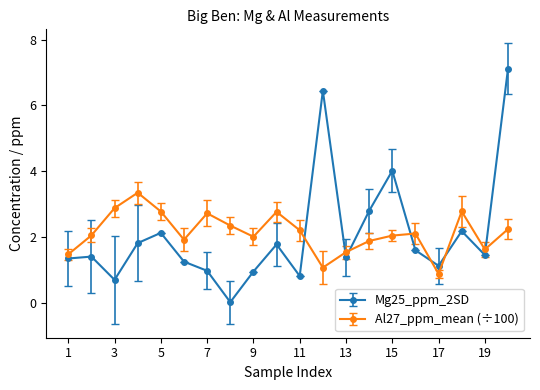

Which series has the largest range (max minus min)?

Mg25_ppm_2SD